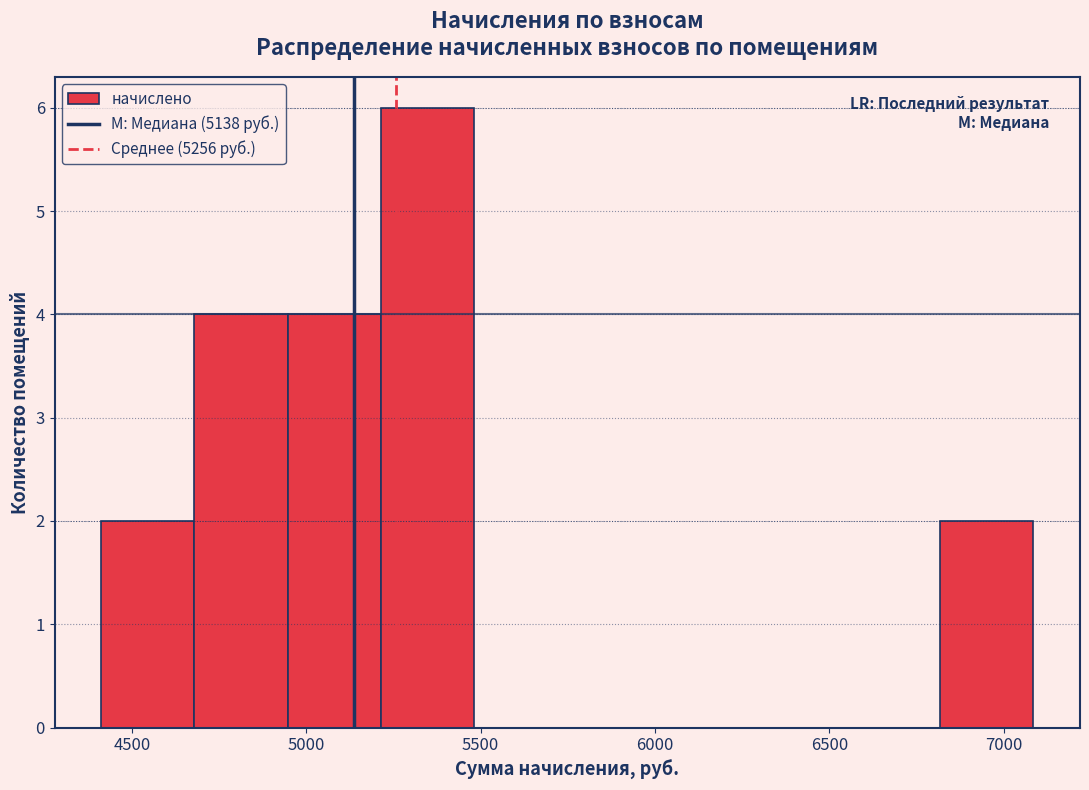

Which range on the x-axis has the tallest bar?

5200 to 5500